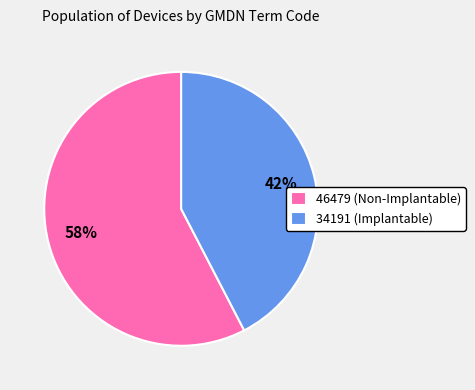

The 46479 slice represents 58% of the pie. True or false?

True